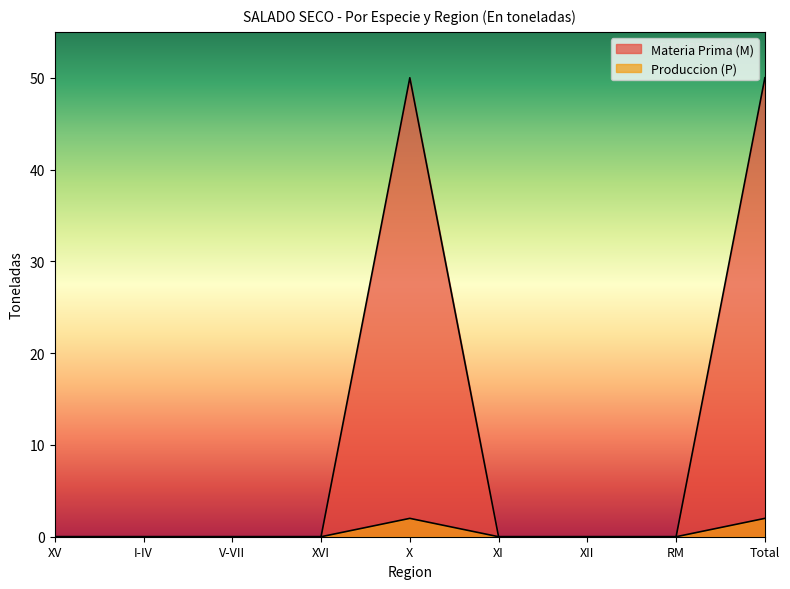

True or false: Produccion (P) and Materia Prima (M) cross at least once.

False